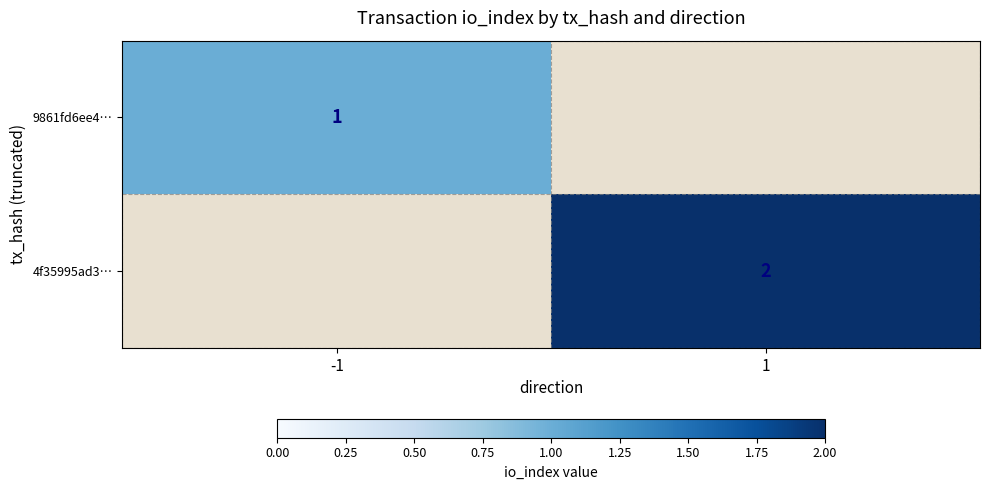

At which category does the chart reach its peak across all series?

1